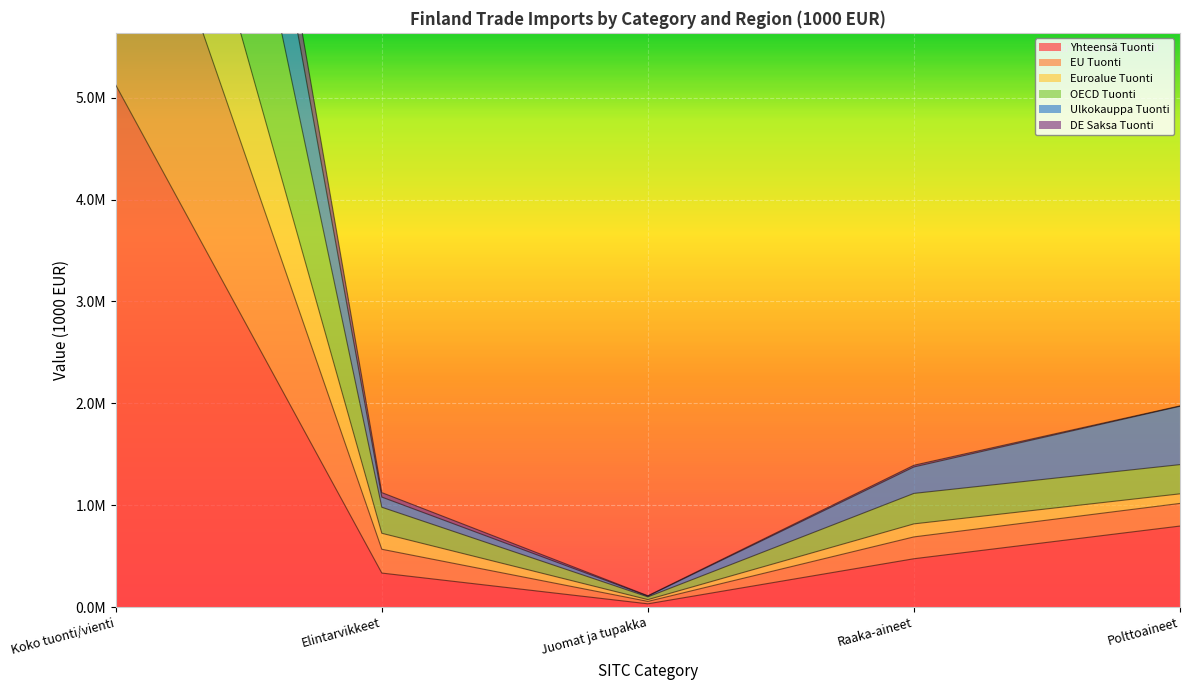

Is it true that EU Tuonti equals 99399 at Juomat ja tupakka?

True